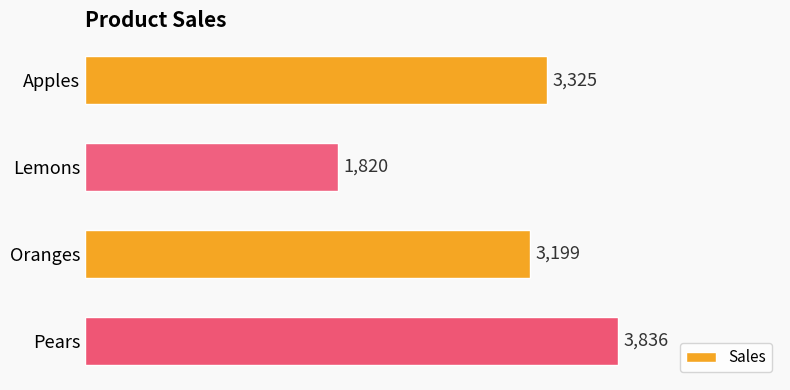

What is the ratio of the value at Oranges to the value at Apples?

1.0